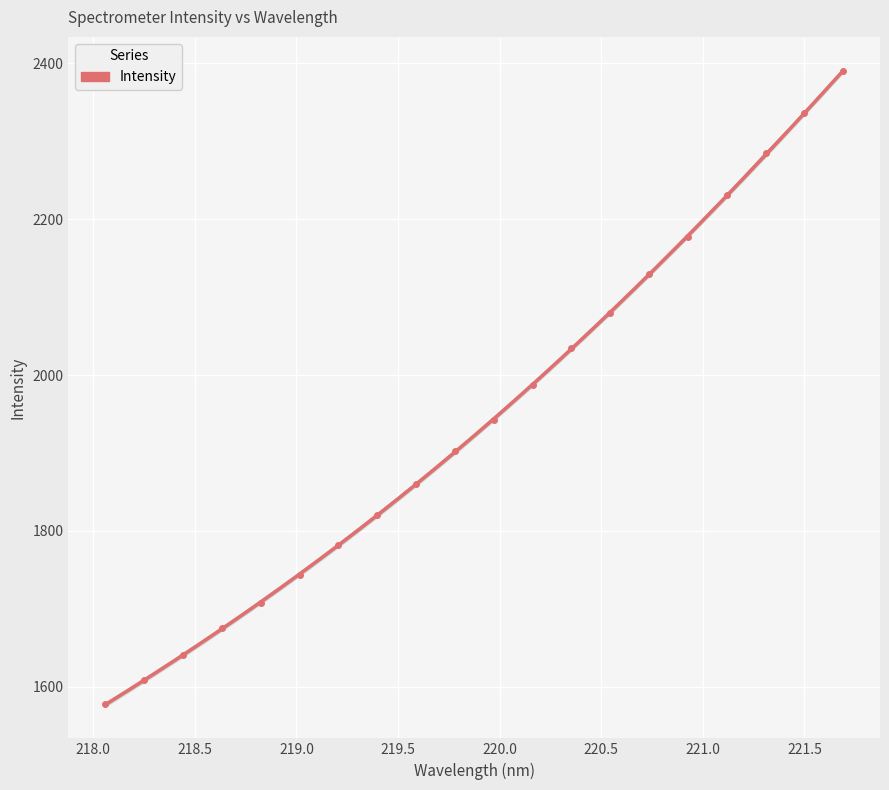

The value at 218.5 is 828.2. True or false?

False